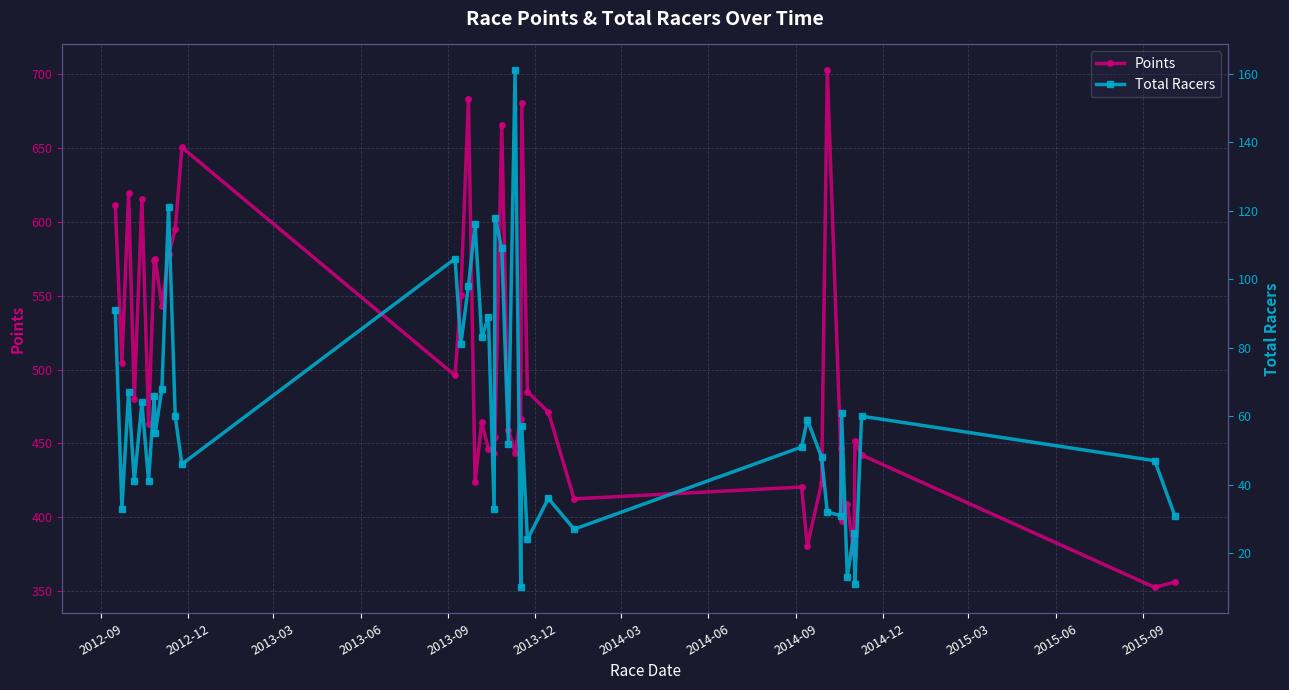

Which series has the largest total across all categories?

Points